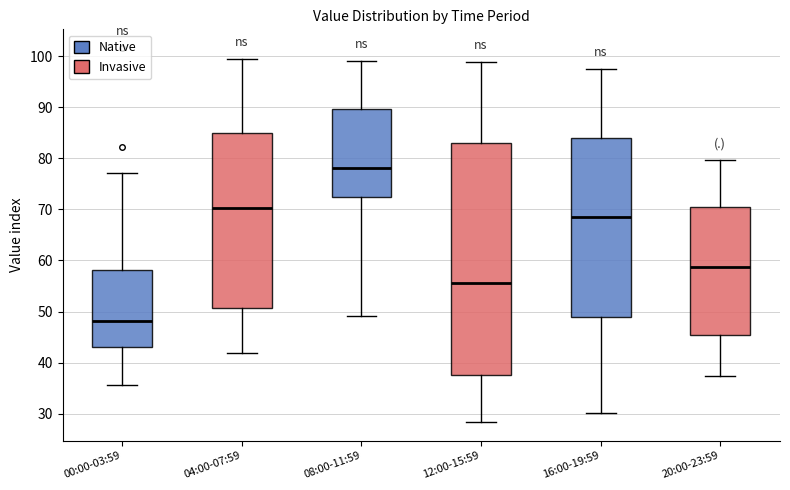

Reading left to right, transcribe this box plot: for each box, give where its median line is, the range the box spans, and where its two whiskers end, as read against the y-axis. The values are not printed on the chart, so give them approximately, as read against the axis.

00:00-03:59: median 48, box 43 to 58, whiskers 36 to 77
04:00-07:59: median 70, box 51 to 85, whiskers 42 to 99
08:00-11:59: median 78, box 72 to 90, whiskers 49 to 99
12:00-15:59: median 56, box 38 to 83, whiskers 28 to 99
16:00-19:59: median 69, box 49 to 84, whiskers 30 to 97
20:00-23:59: median 59, box 45 to 71, whiskers 37 to 80